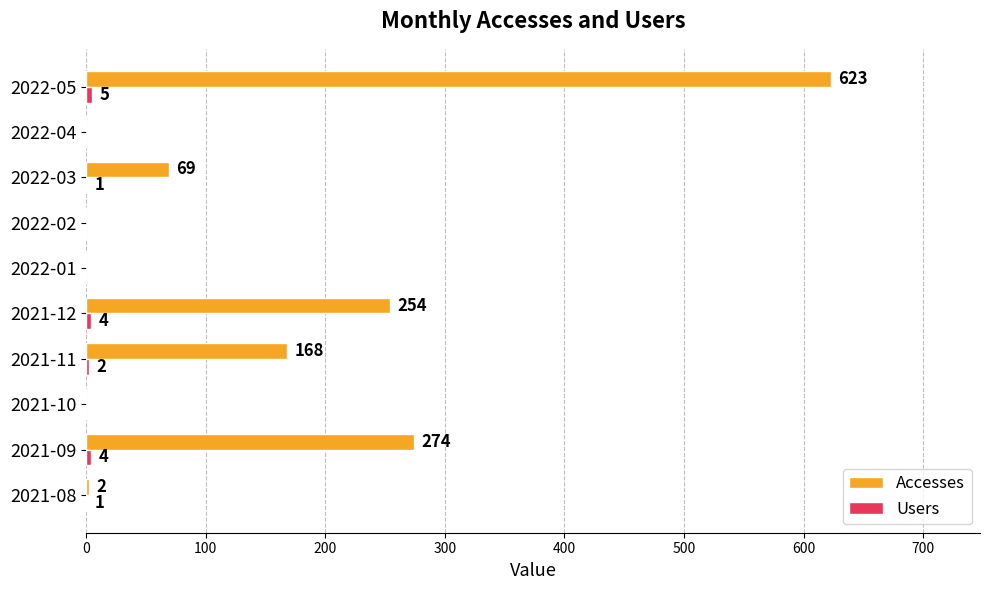

Which label corresponds to the largest value in the chart?

2022-05